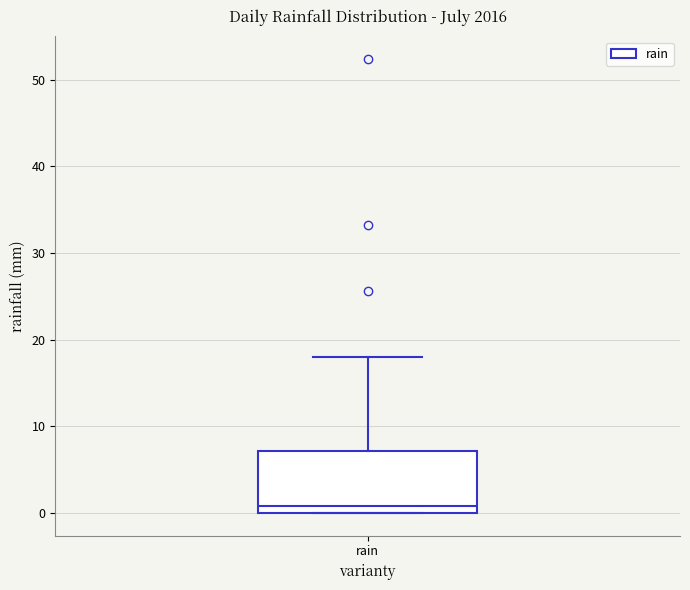

Read this box plot against the y-axis: the position of the median line, the range covered by the box, and the ends of both whiskers. The values are not printed on the chart, so give them approximately, as read against the axis.

median 1, box 0 to 7, whiskers 0 to 18